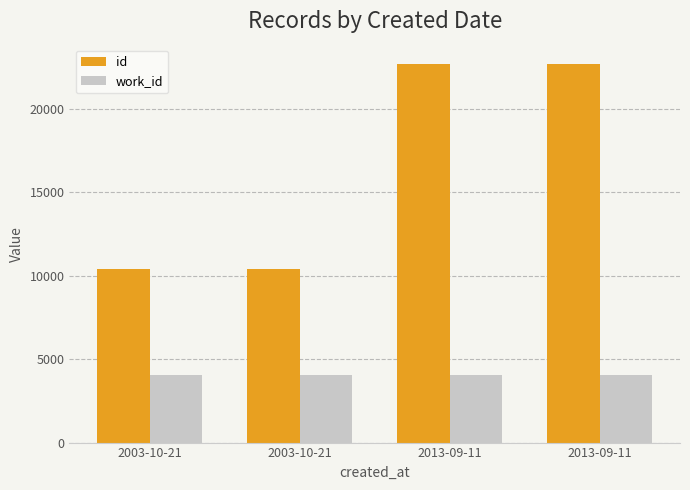

What are all the series names shown in the legend?

id, work_id